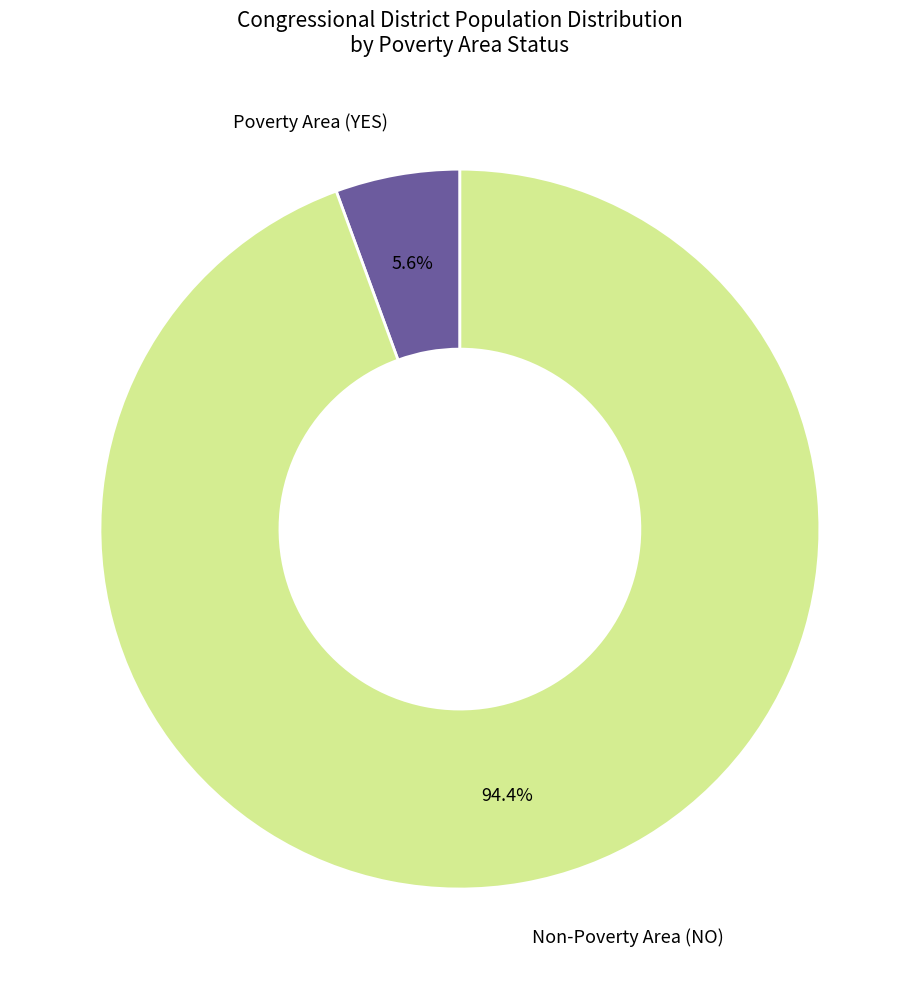

Is there any slice that represents more than half of the pie?

Yes